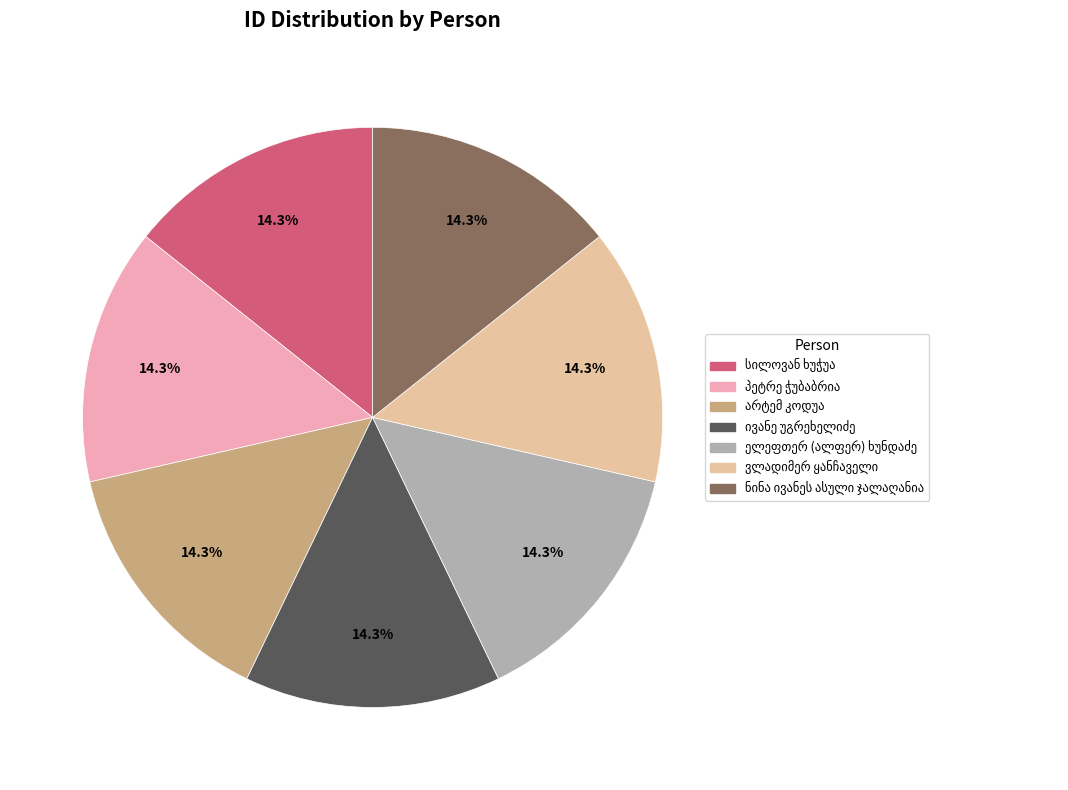

How many segments does this pie chart have?

7